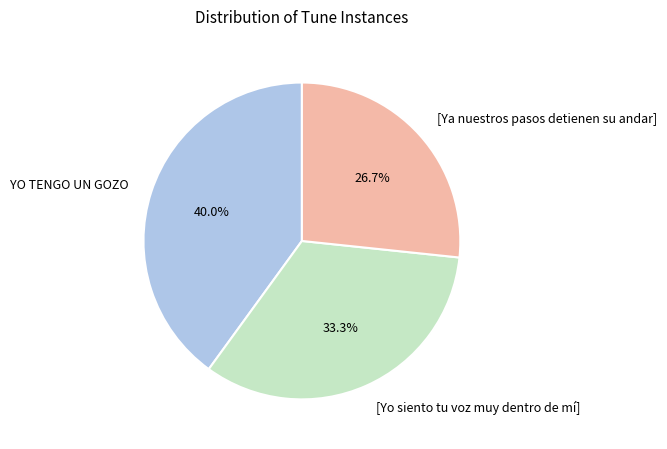

How much of the chart is everything except [Yo siento tu voz muy dentro de mí]?

66.7%